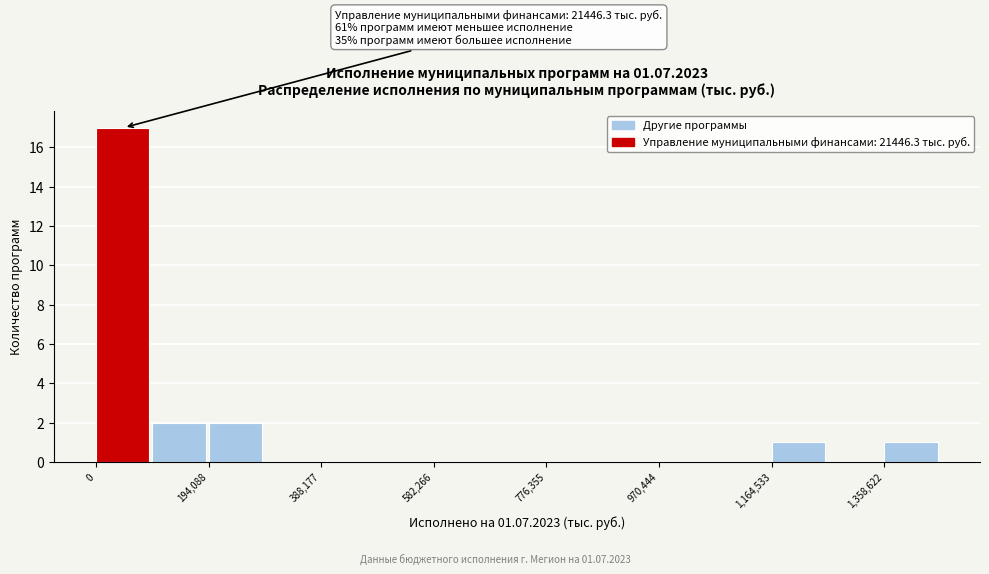

Over which range of the x-axis is the bar tallest?

0 to 100000